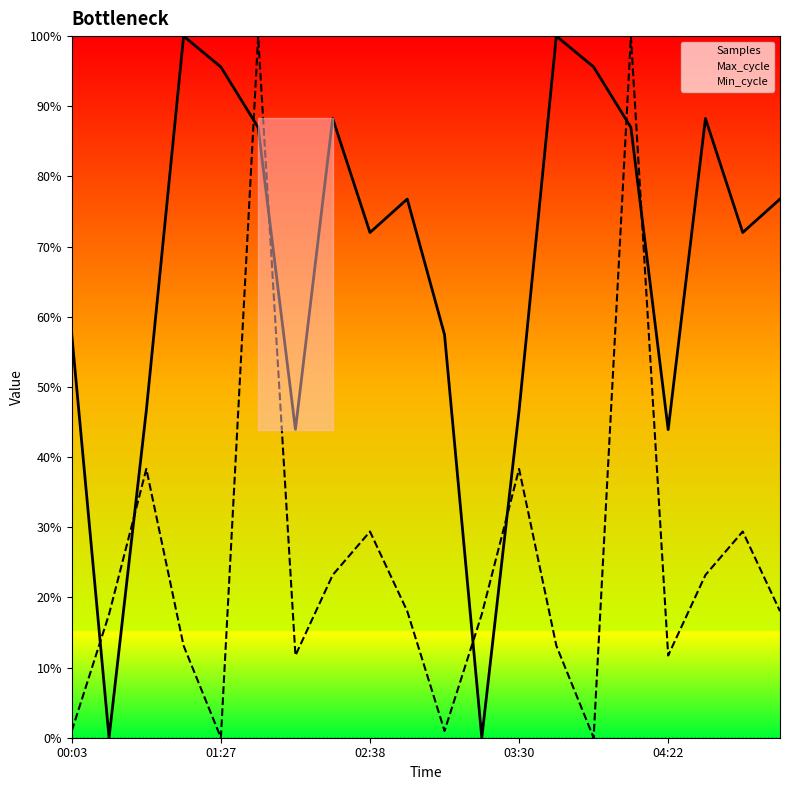

True or false: Samples has more than 2 interior local peaks.

True